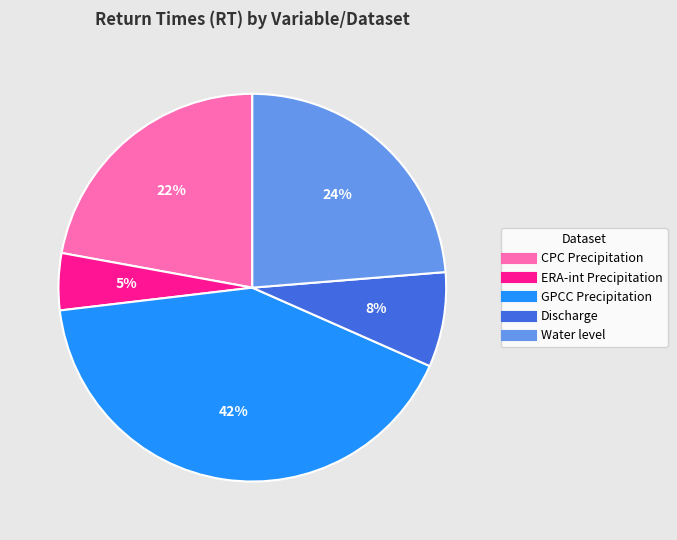

Count the number of slices in the pie.

5